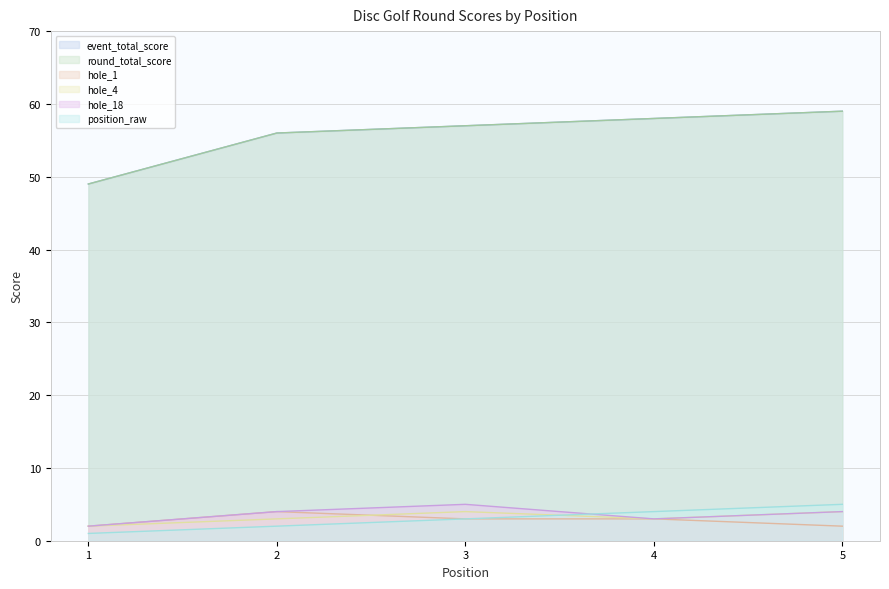

List the series in order of their peak value, lowest first.

hole_1, hole_4, hole_18, position_raw, event_total_score, round_total_score